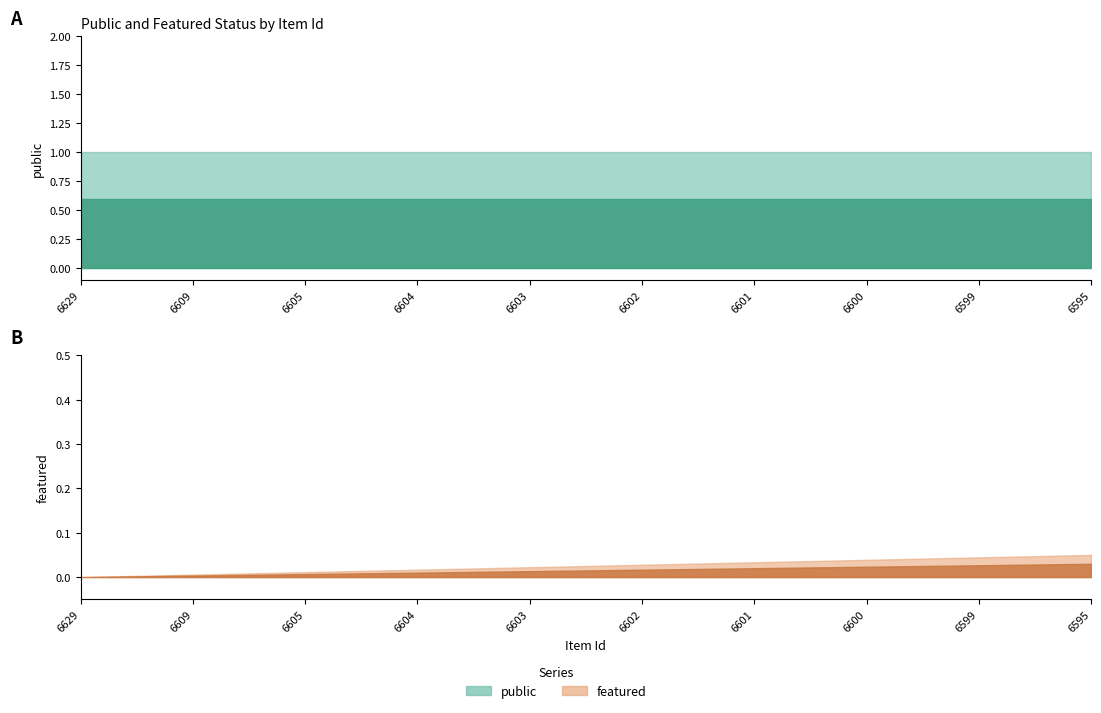

Rank the series by their average value, from lowest to highest.

featured, public